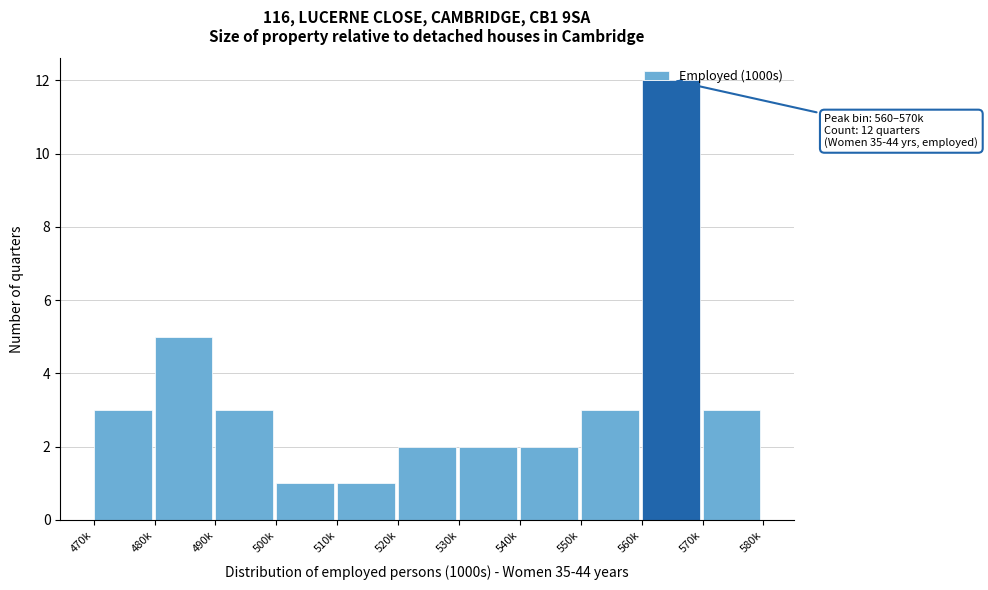

Which has a higher value, 500k or 480k?

480k